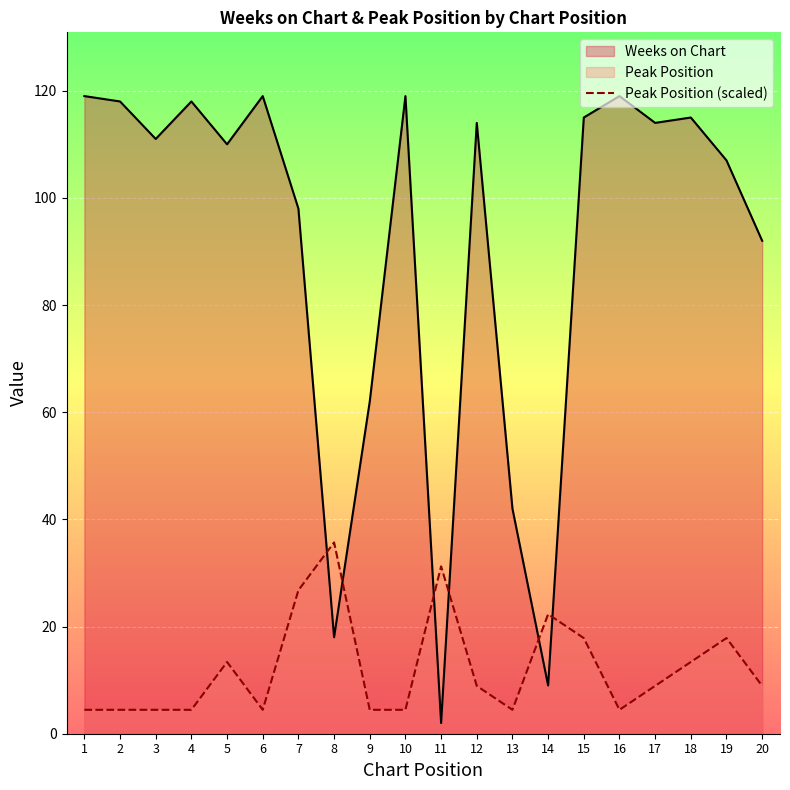

How many lines are shown in the chart?

2